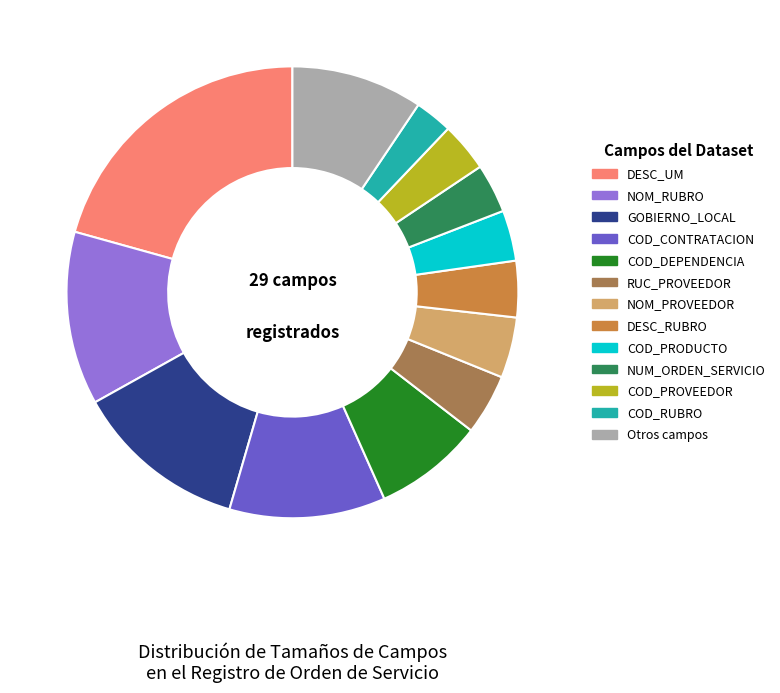

Which has a higher value, DESC_RUBRO or COD_CONTRATACION?

COD_CONTRATACION